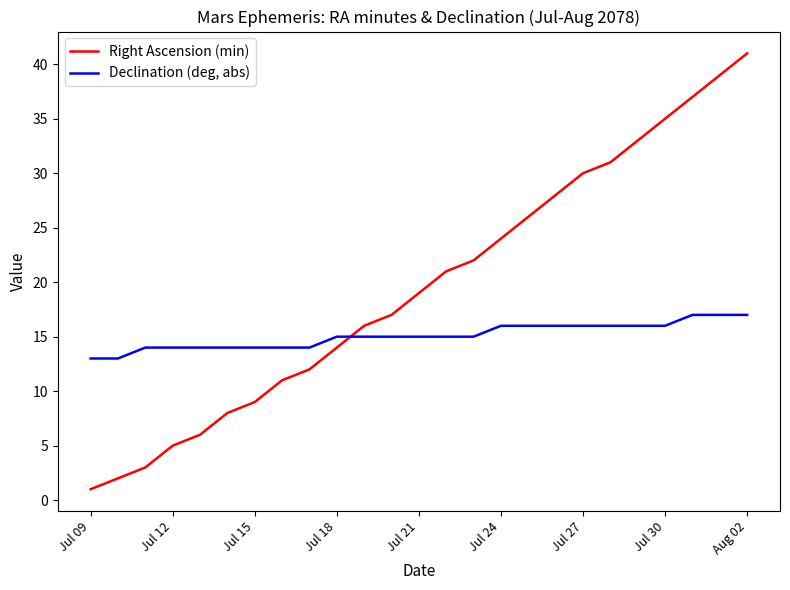

How many intersections are there between Right Ascension (min) and Declination (deg, abs)?

1